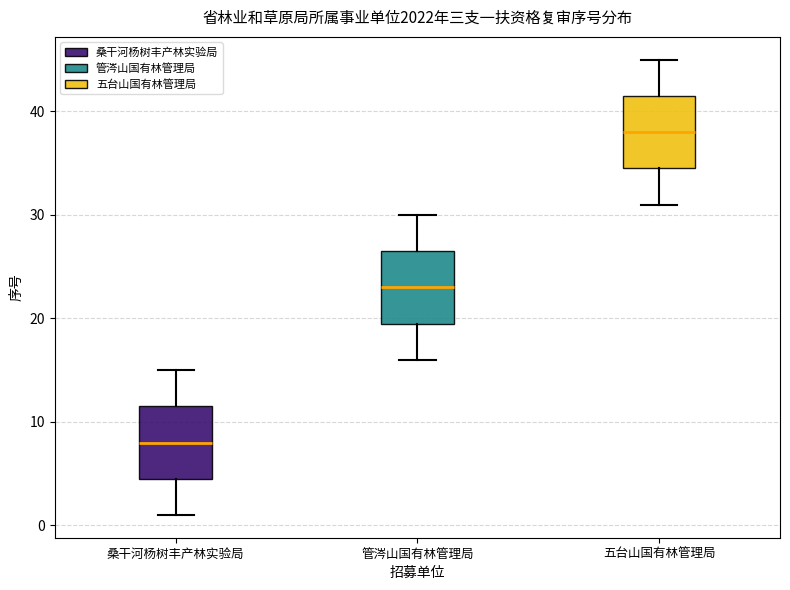

Reading left to right, transcribe this box plot: for each box, give where its median line is, the range the box spans, and where its two whiskers end, as read against the y-axis. The values are not printed on the chart, so give them approximately, as read against the axis.

桑干河杨树丰产林实验局: median 8, box 5 to 12, whiskers 1 to 15
管涔山国有林管理局: median 23, box 20 to 27, whiskers 16 to 30
五台山国有林管理局: median 38, box 35 to 42, whiskers 31 to 45